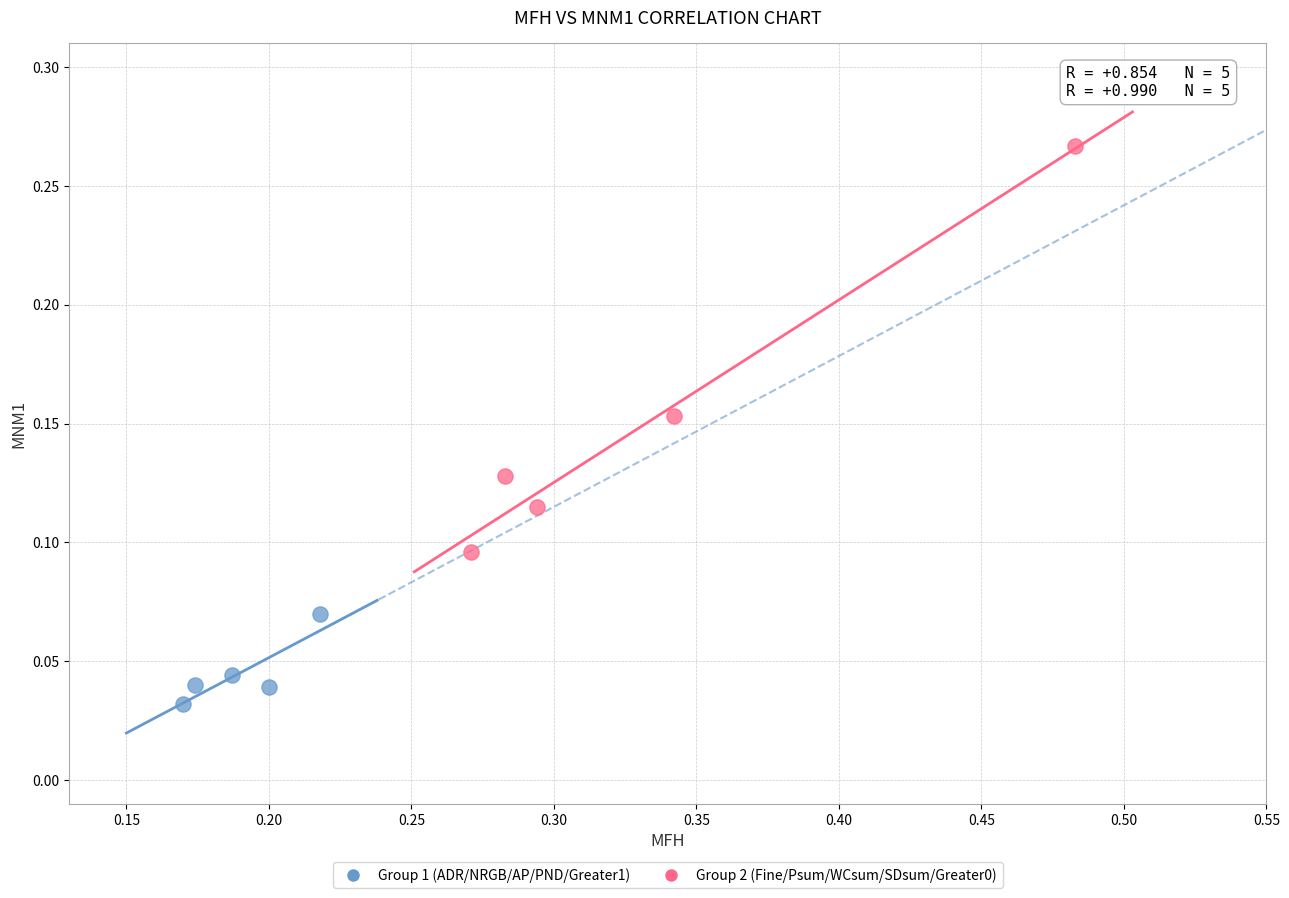

Which series contains the lowest Y value?

Group 1 (ADR/NRGB/AP/PND/Greater1)